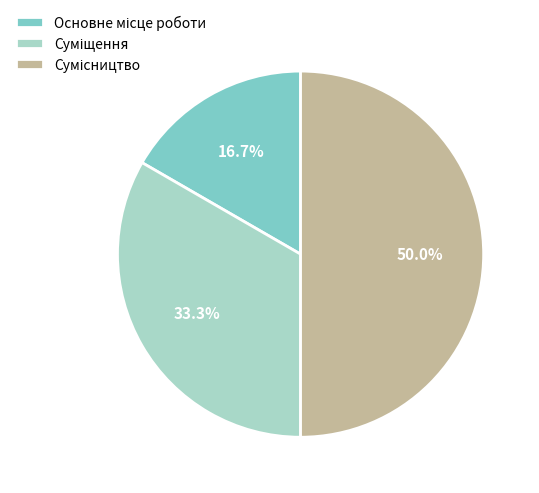

To the nearest percent, what is the combined percentage of Суміщення and Сумісництво?

83%